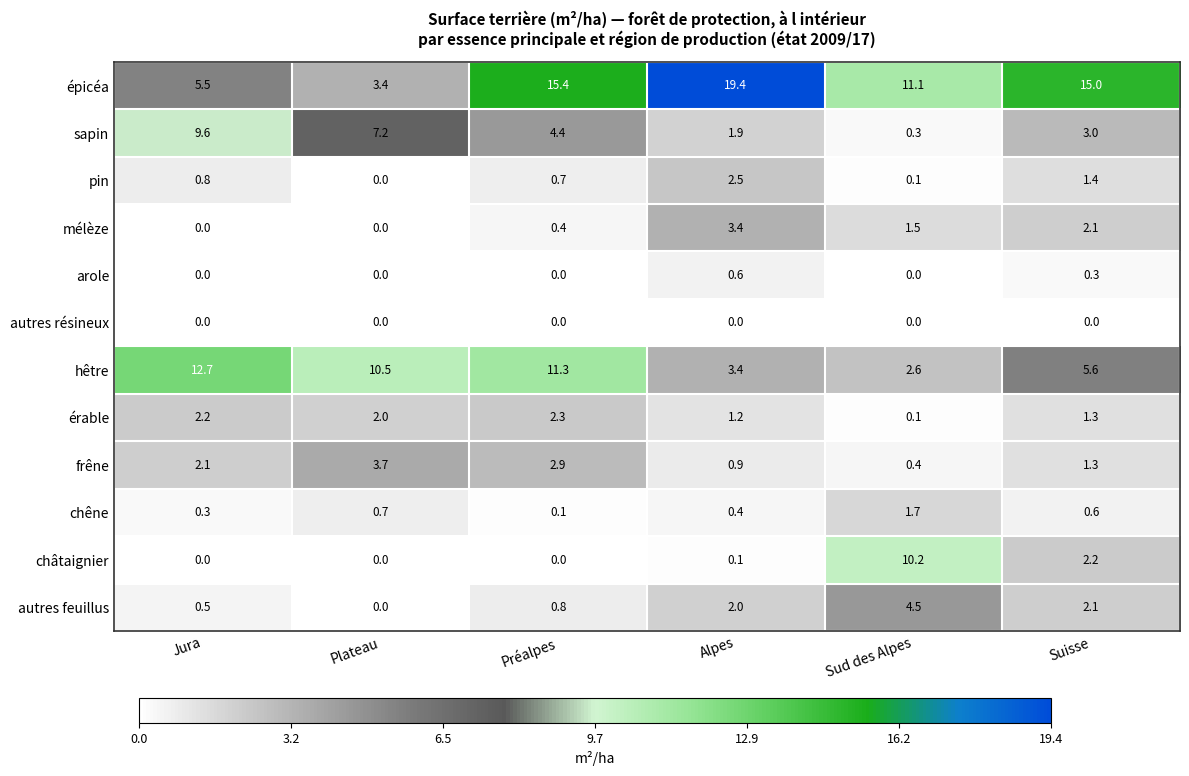

At how many categories does at least one series exceed 13?

3